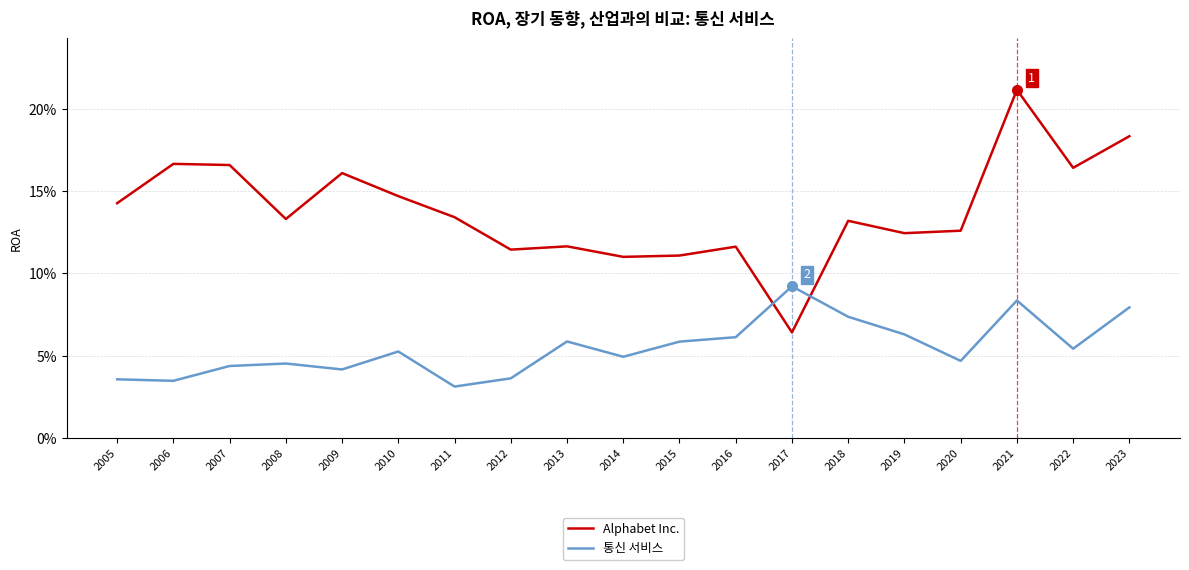

Is the value of Alphabet Inc. at 2017 greater than the value of 통신 서비스 at 2015?

Yes